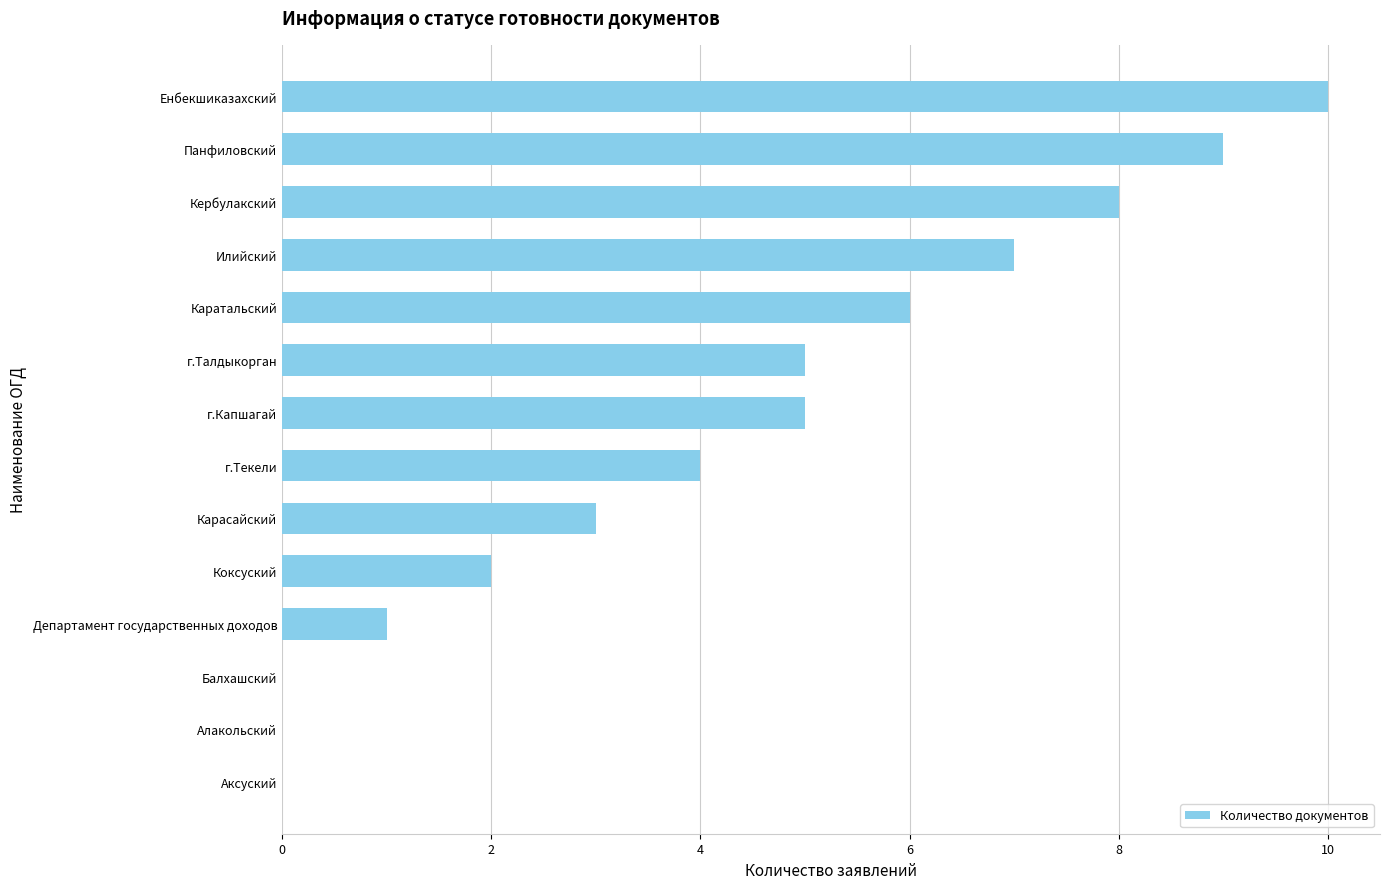

What is the change in value from Аксуский to Панфиловский?

+9